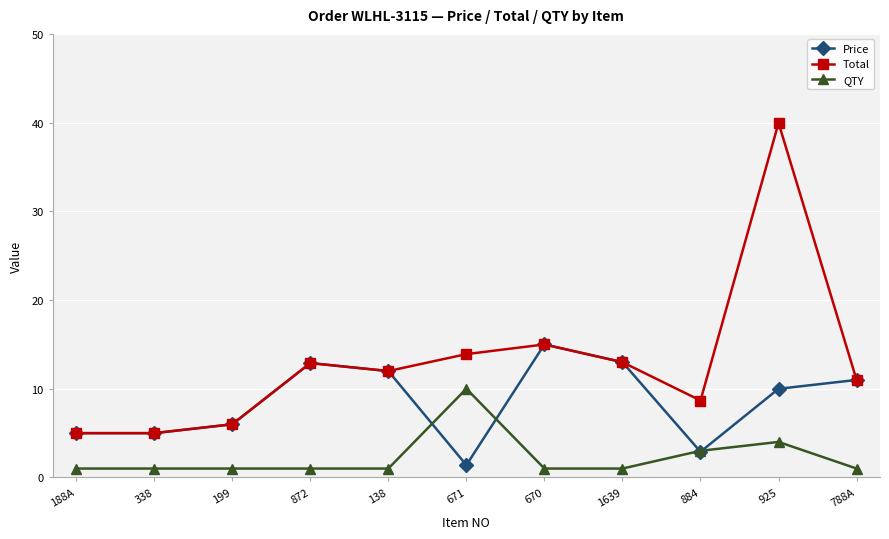

At which category is the sum across all series the highest?

925